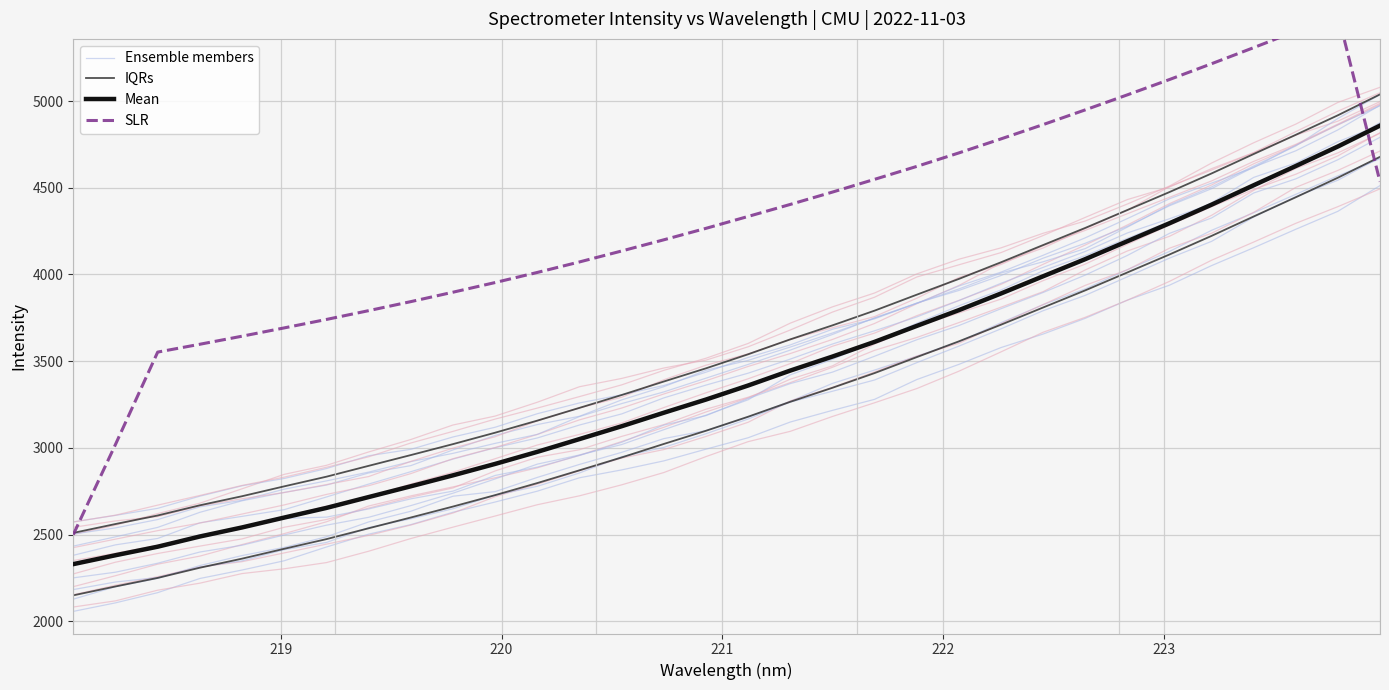

The value of Ensemble members at 222 is 1304.4. True or false?

False